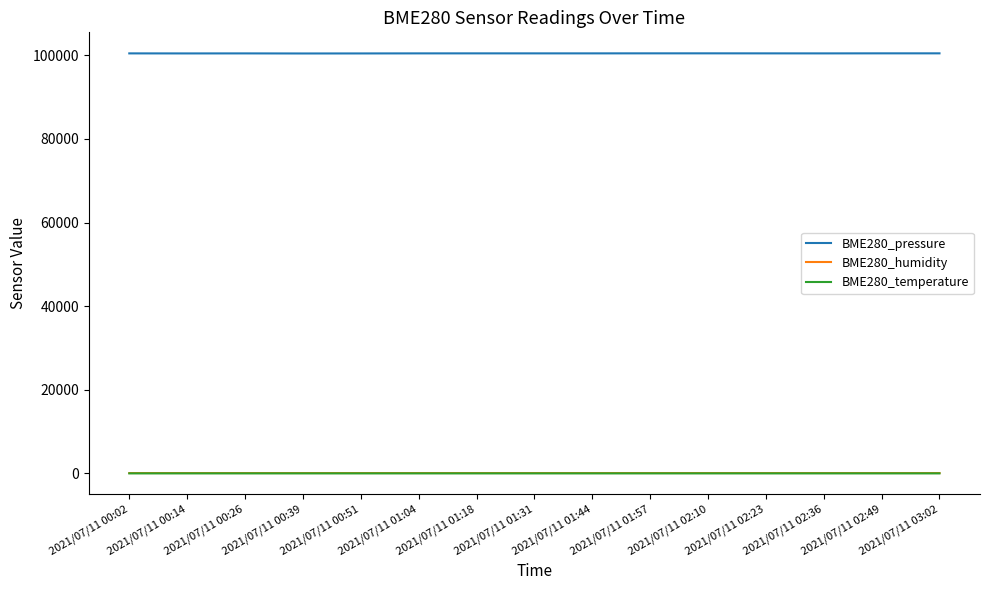

How many categories are shown in the chart?

15